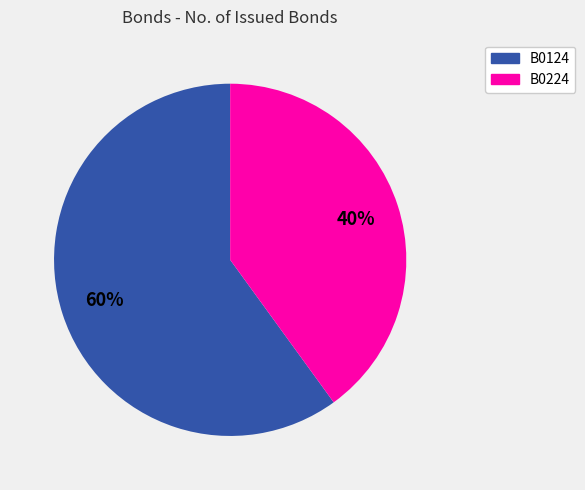

Which category has the biggest portion of the pie?

B0124